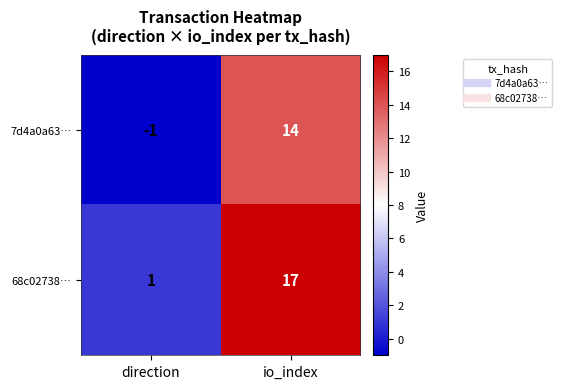

How many series are shown in this chart?

2